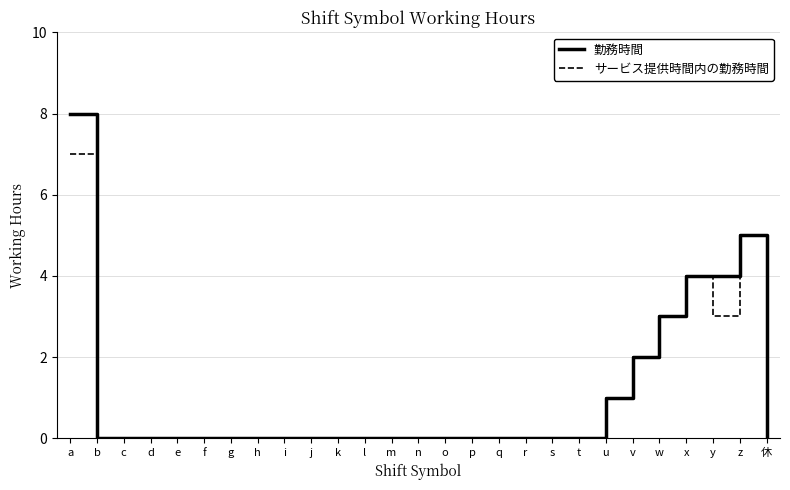

Rank the categories by サービス提供時間内の勤務時間 value from highest to lowest.

a, z, x, w, y, v, u, b, c, d, e, f, g, h, i, j, k, l, m, n, o, p, q, r, s, t, 休